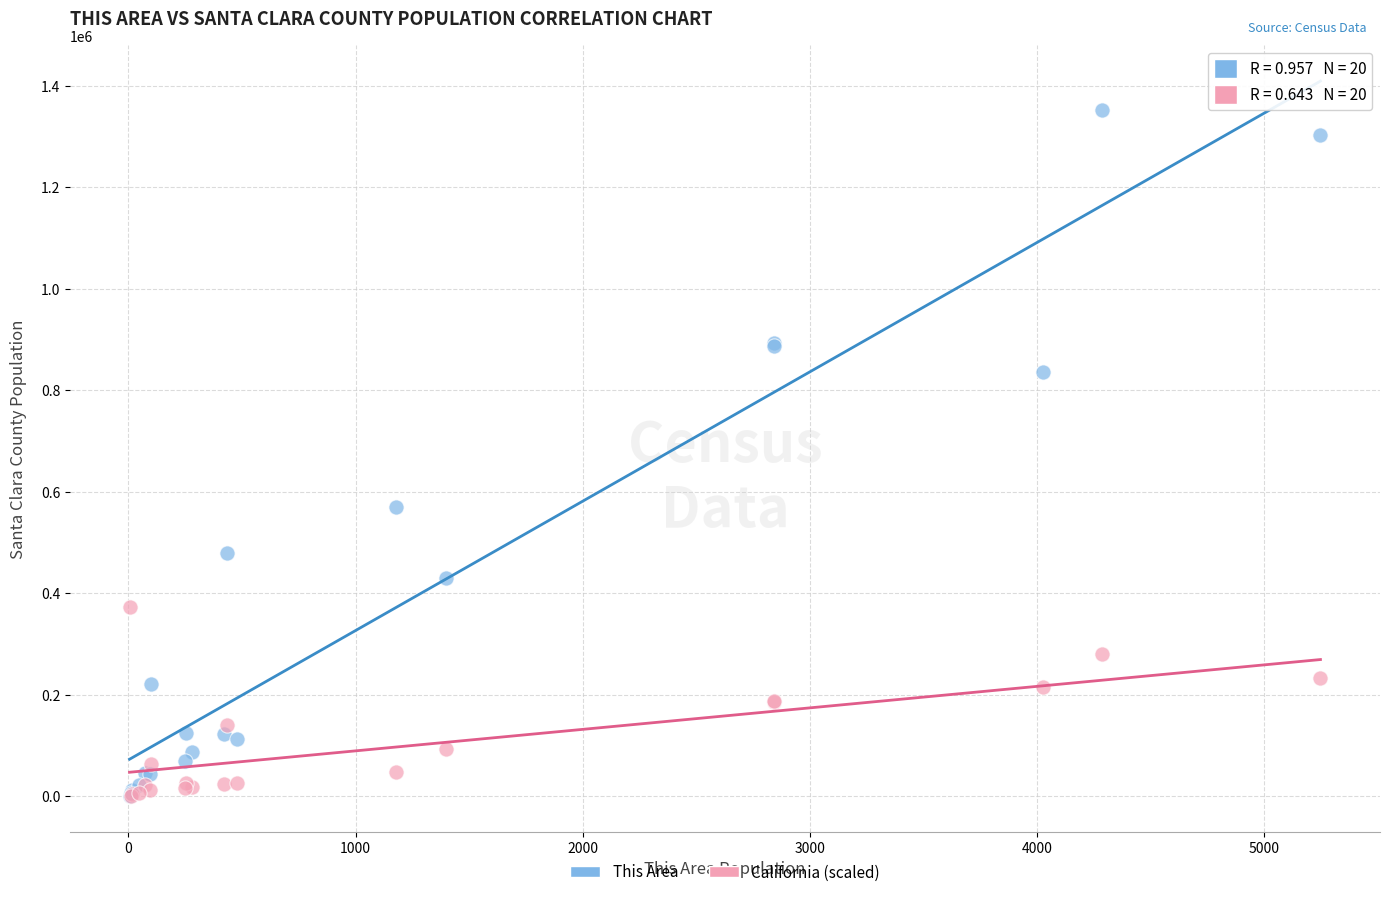

In the This Area series, what Y value is closest to 676390?

570524.0